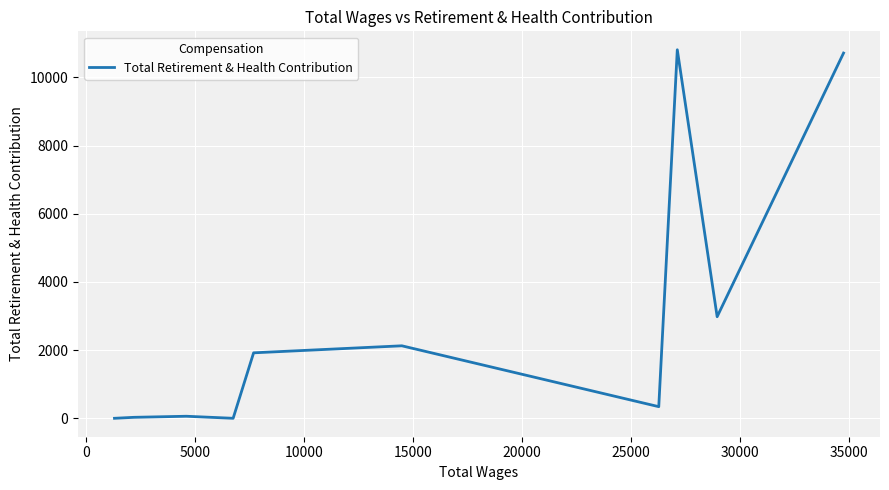

What is the greatest value displayed?

10808